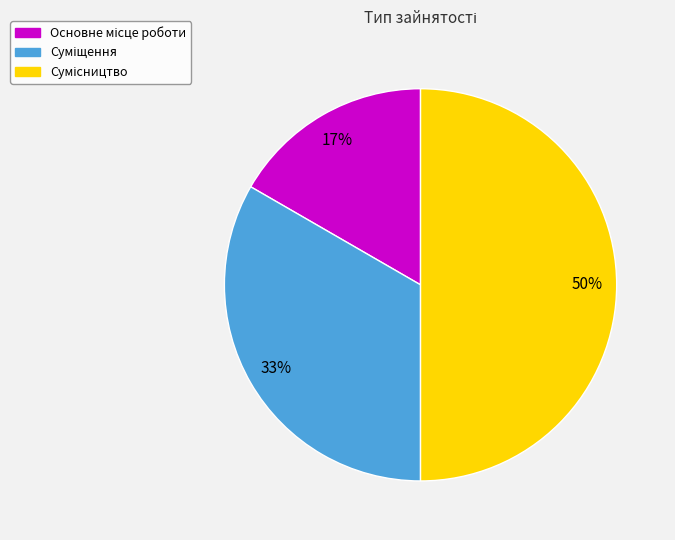

To the nearest percent, what percentage of the pie is Суміщення?

33%